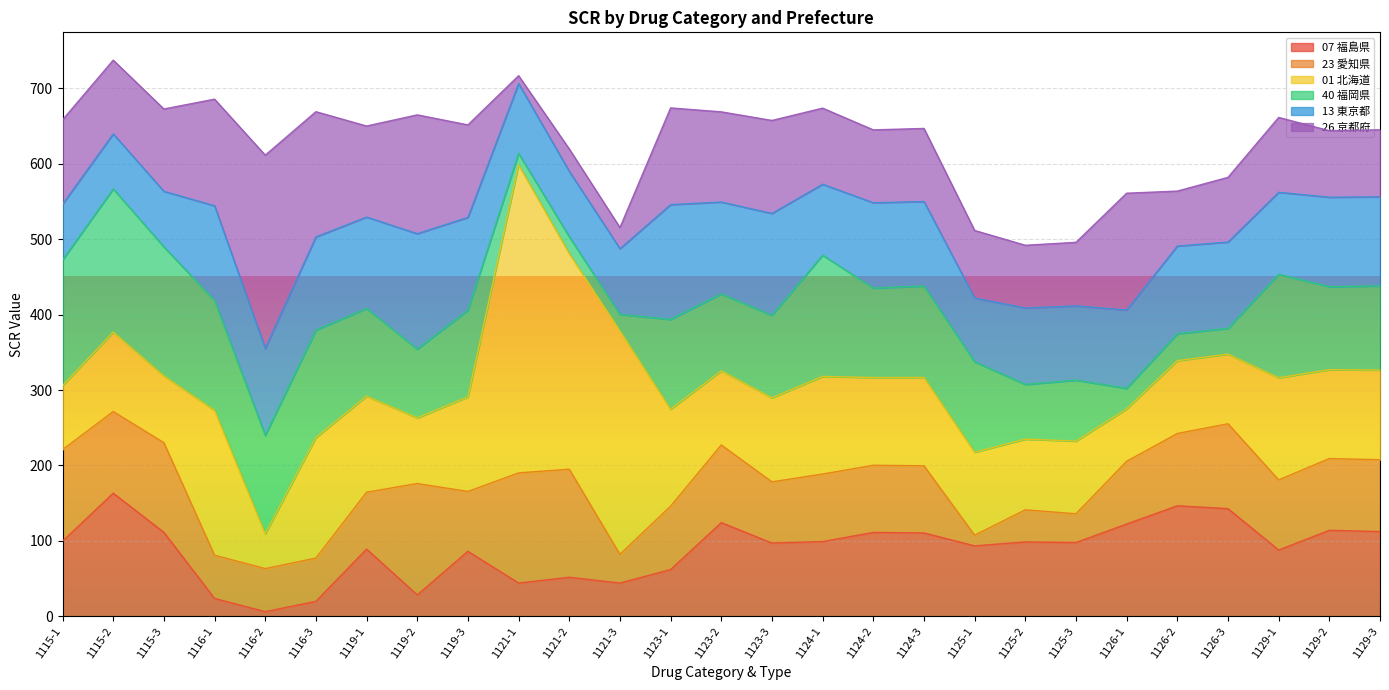

What position from the right is 1119-2?

20